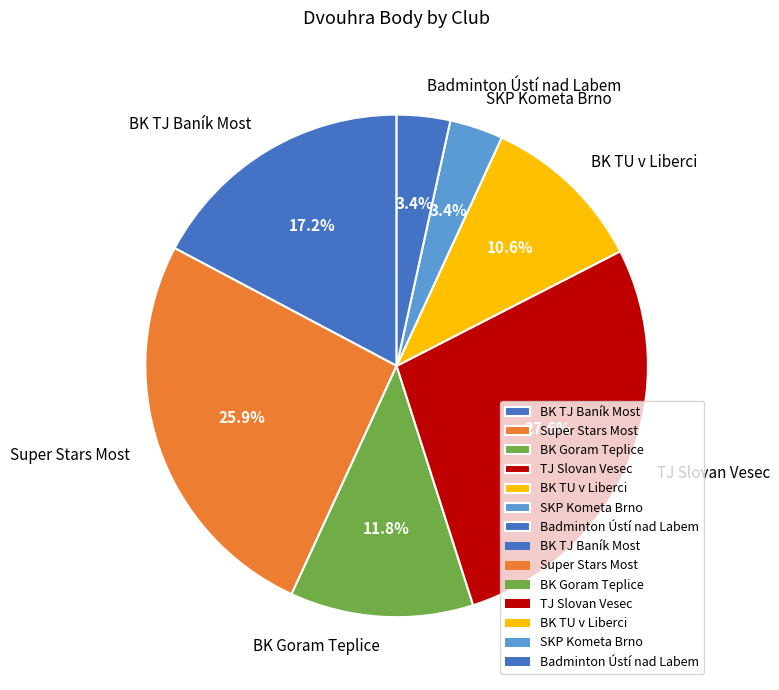

What is the largest slice in the pie chart?

TJ Slovan Vesec